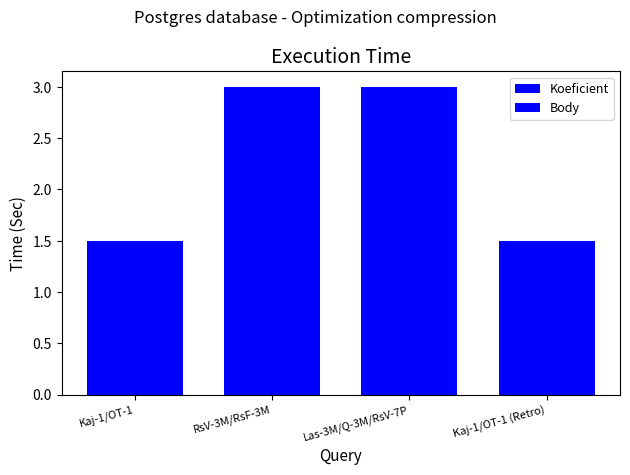

How many series are shown in this chart?

2